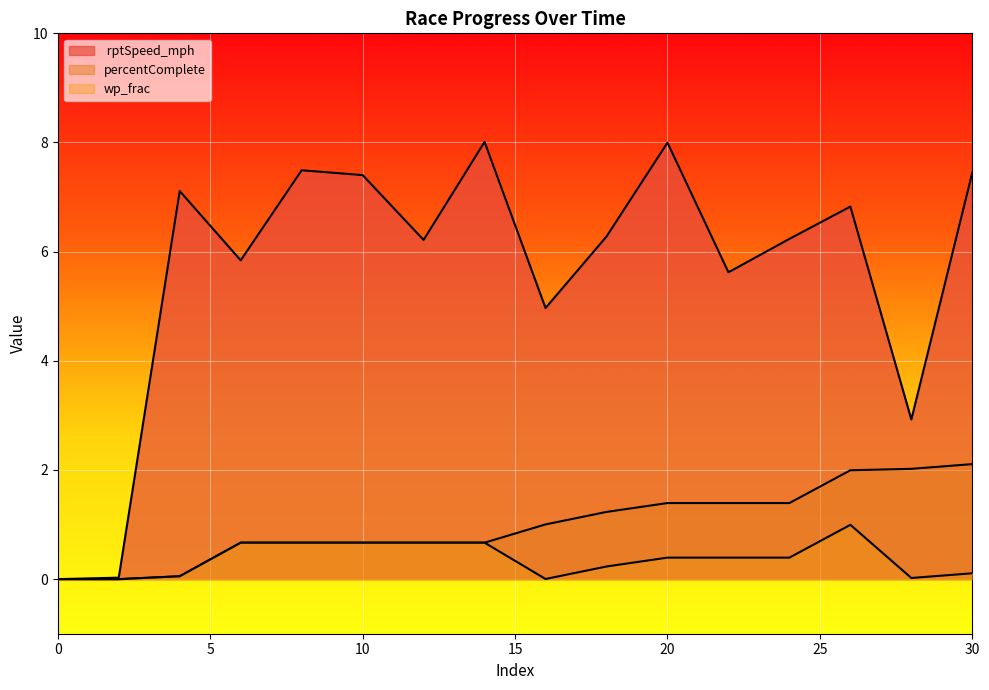

Rank the series by their maximum value, from highest to lowest.

 rptSpeed_mph, percentComplete, wp_frac